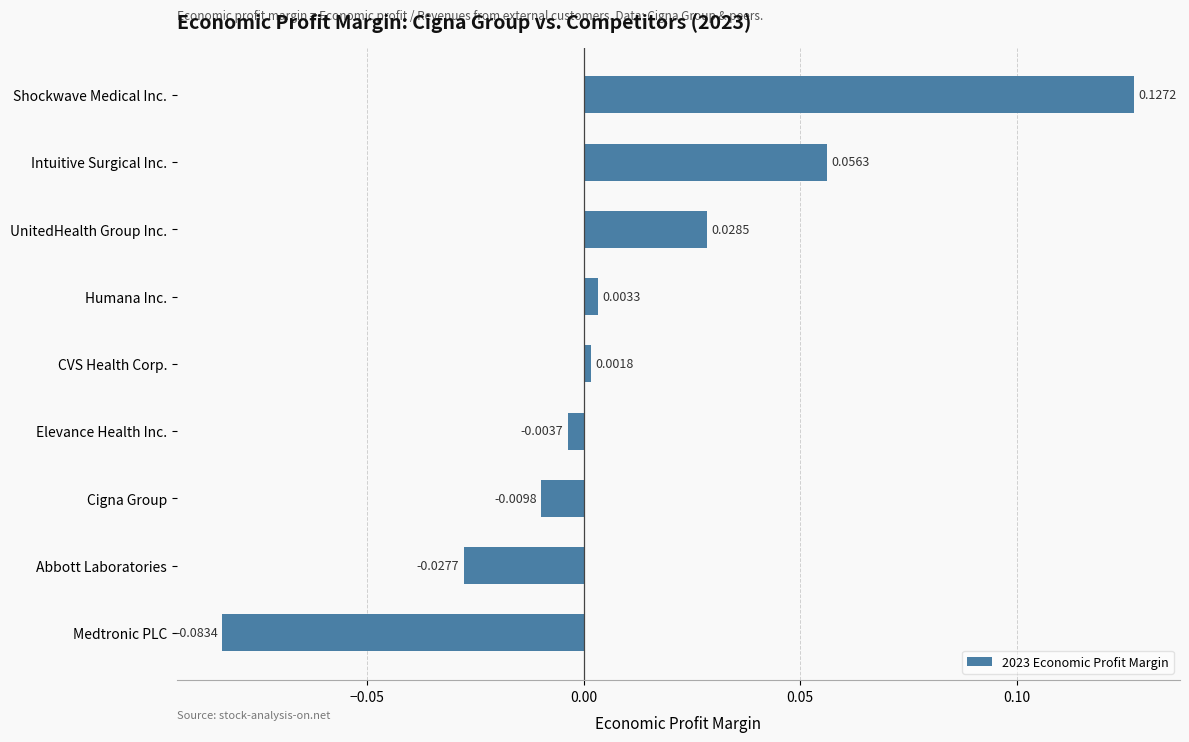

At which label is the value closest to 0?

CVS Health Corp.